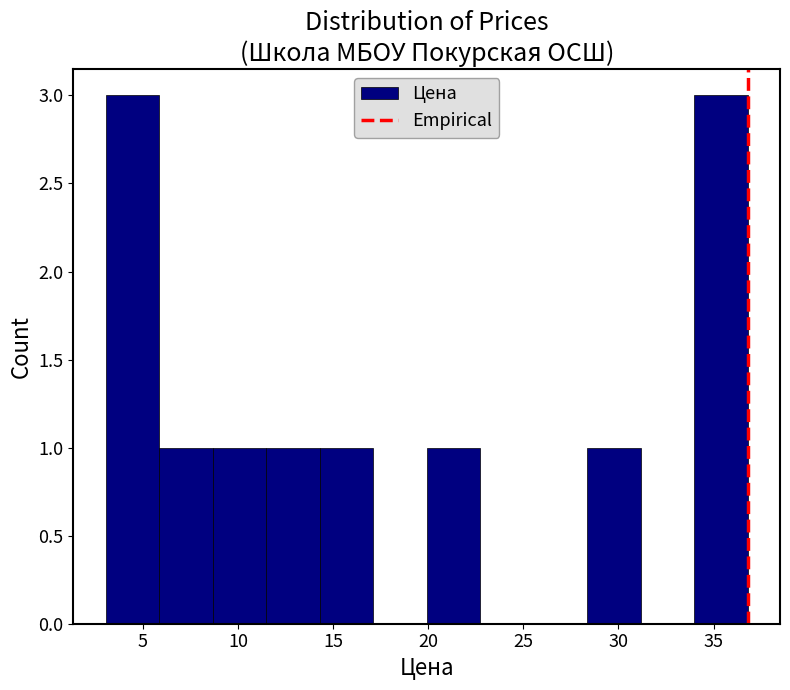

Reading left to right, list every bar in this chart as the range it spans on the x-axis followed by its height. Neither the bar edges nor the heights are printed on the chart, so give them approximately, as read against the axes.

3.0 to 6.0: 3
6.0 to 8.5: 1
8.5 to 11.5: 1
11.5 to 14.5: 1
14.5 to 17.0: 1
17.0 to 20.0: 0
20.0 to 22.5: 1
22.5 to 25.5: 0
25.5 to 28.5: 0
28.5 to 31.0: 1
31.0 to 34.0: 0
34.0 to 37.0: 3